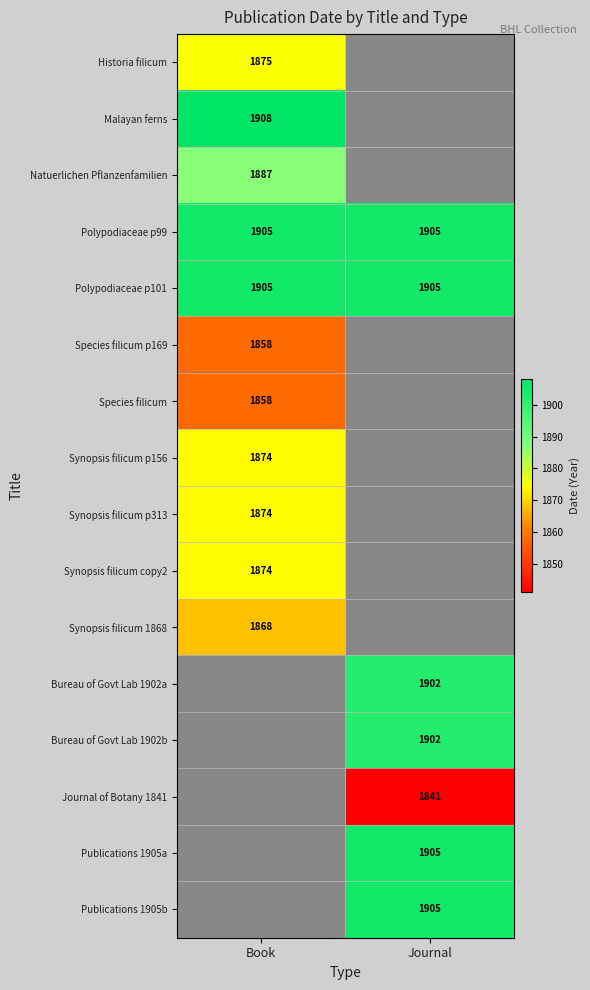

At which category does the chart reach its minimum across all series?

Journal